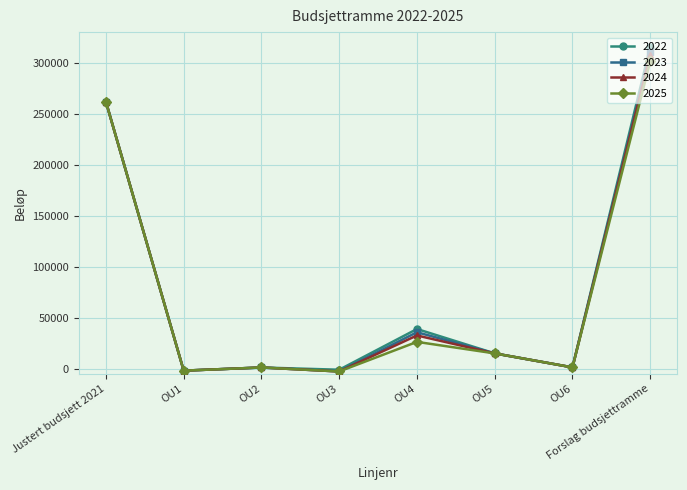

What are all the series names shown in the legend?

2022, 2023, 2024, 2025